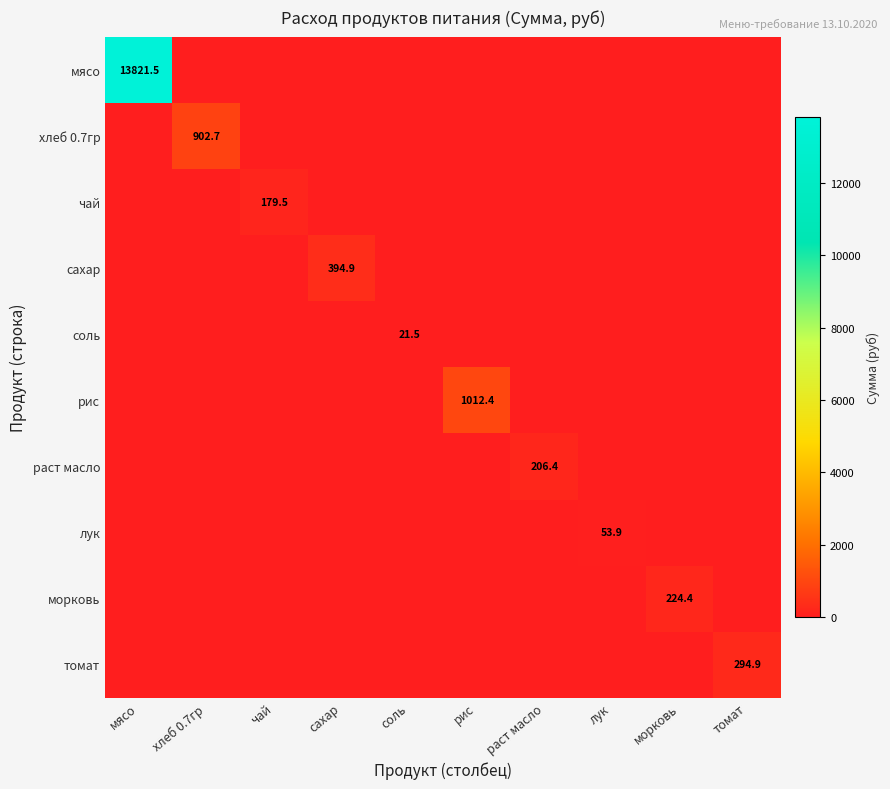

The value of хлеб 0.7гр at хлеб 0.7гр is 1293.7. True or false?

False